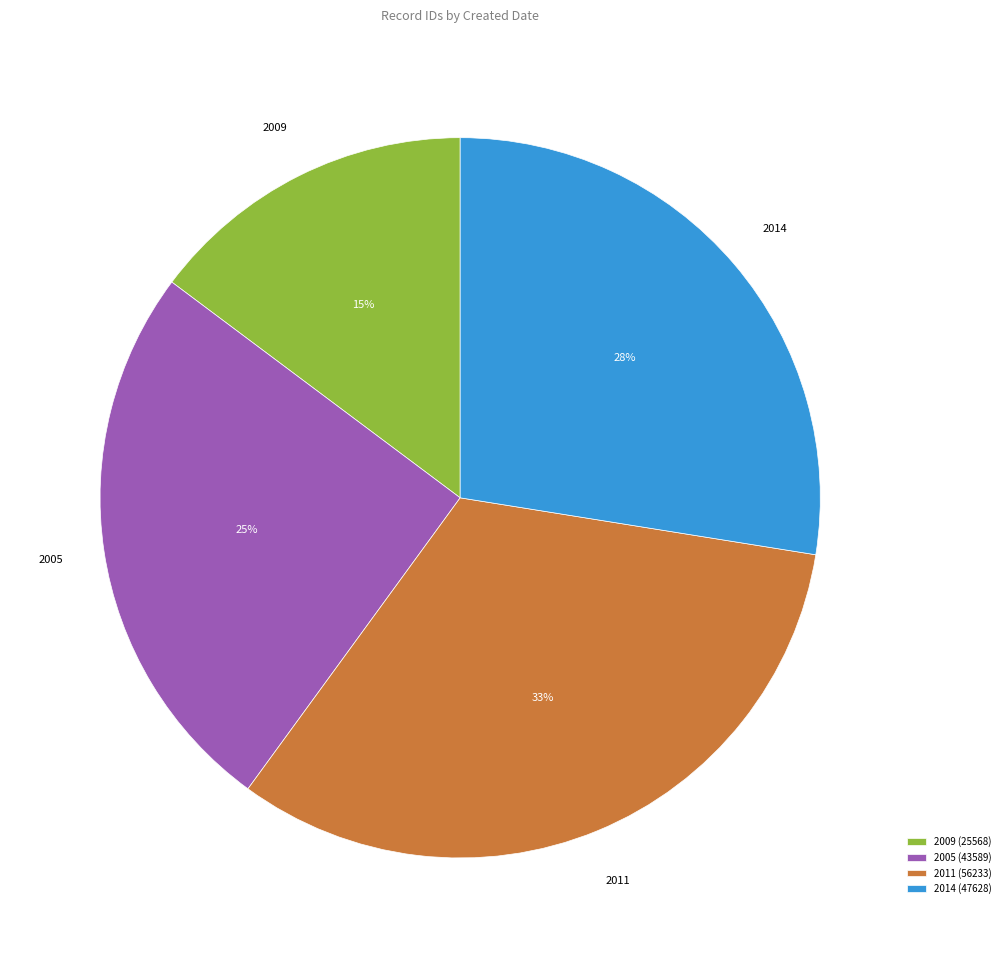

Rank the categories by value from highest to lowest.

2011 (56233), 2014 (47628), 2005 (43589), 2009 (25568)